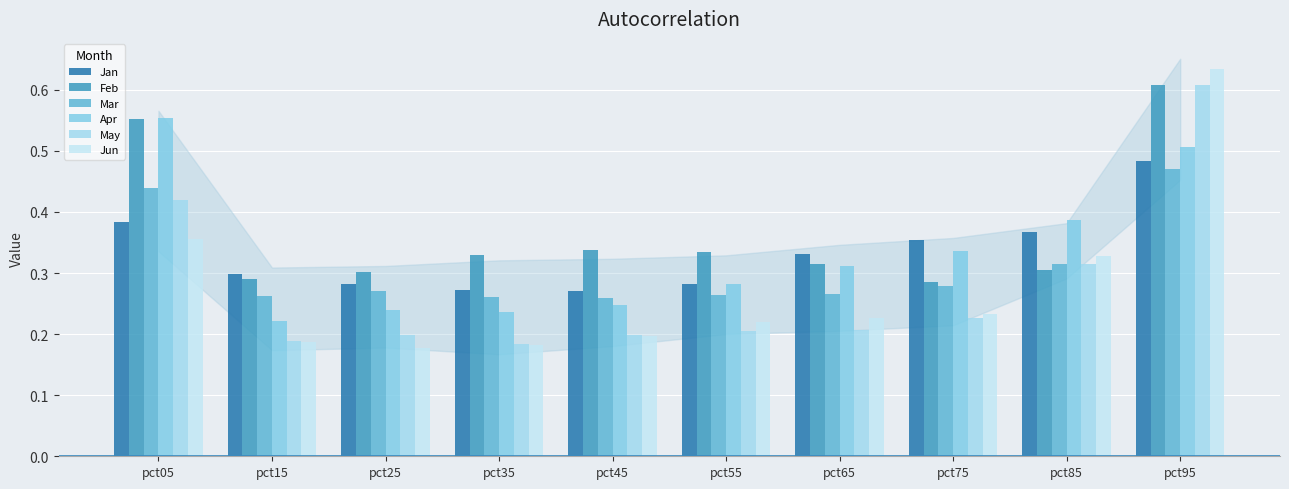

Which has a higher value, pct55 or pct25?

pct55